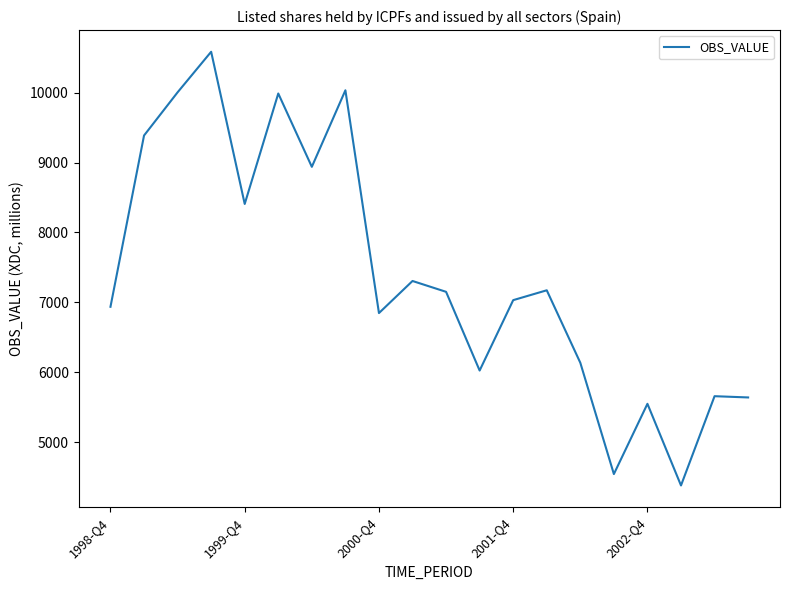

What is the difference between the second highest and second lowest values?

5490